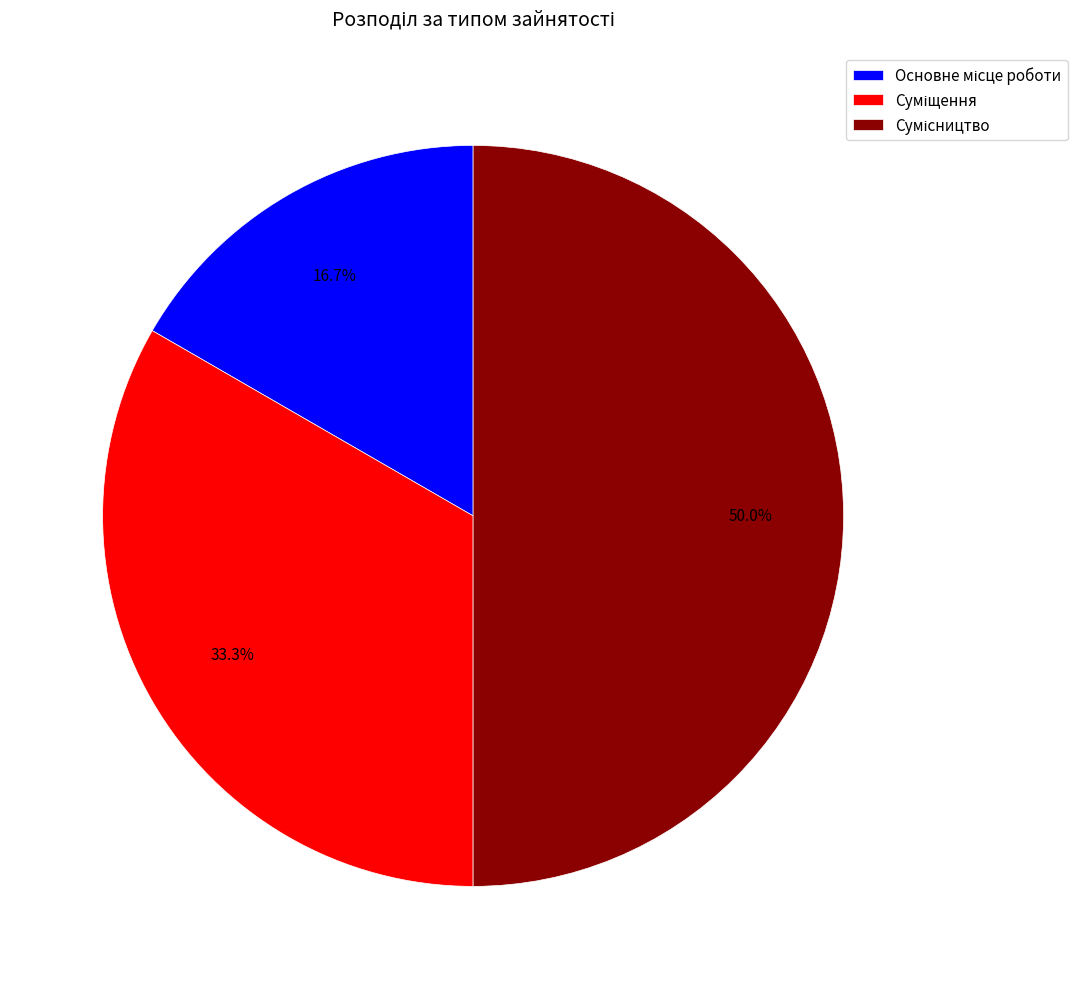

Does Основне місце роботи represent more than half of the total?

No